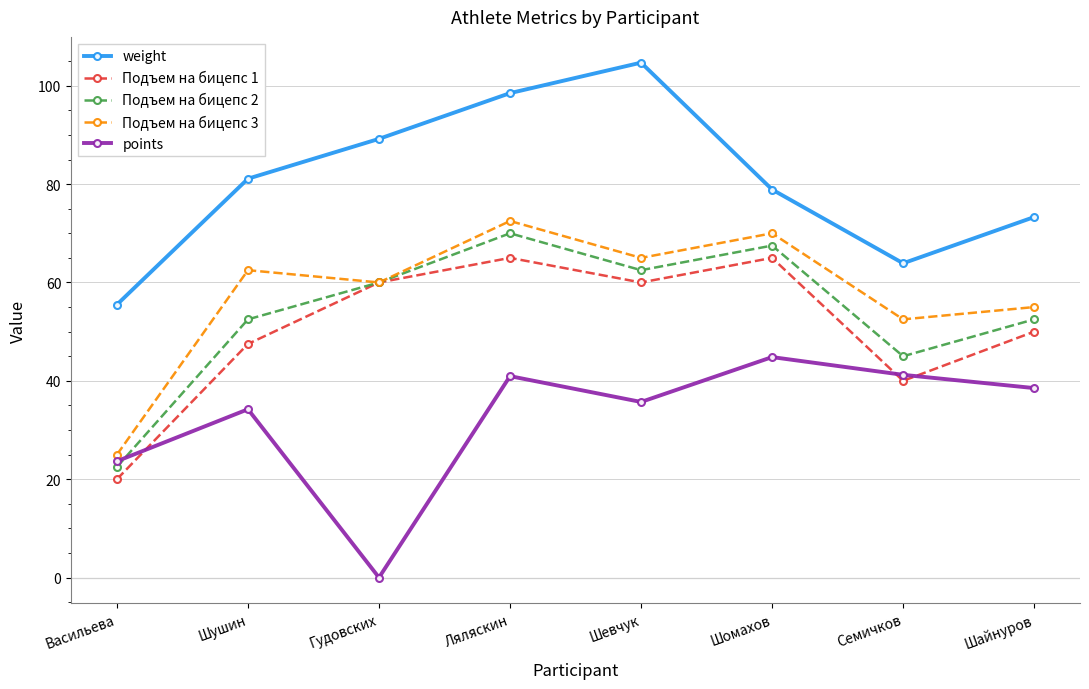

Which series ends up on top after the final intersection of points and Подъем на бицепс 1?

Подъем на бицепс 1